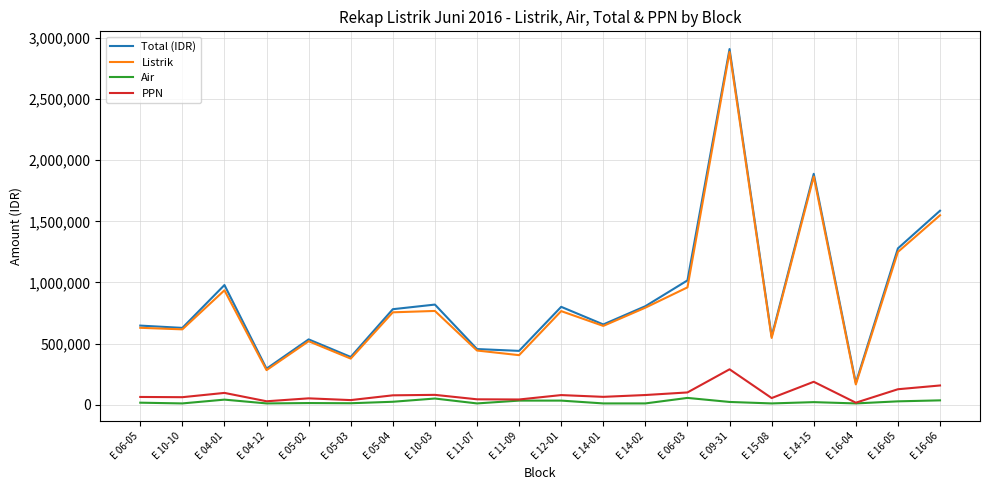

Does the chart have visible grid lines?

Yes